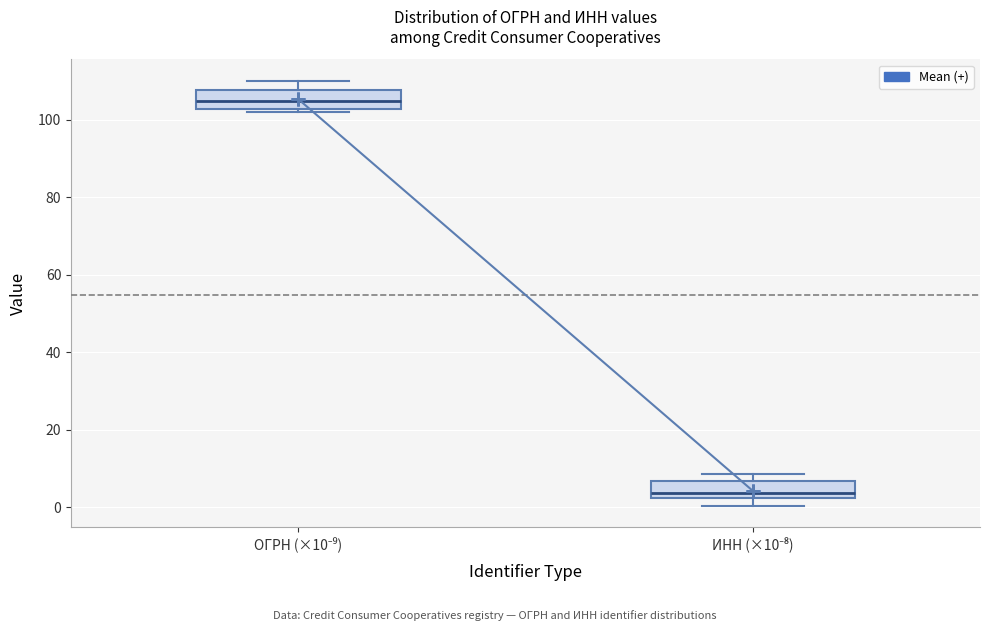

Where is the lower edge of the box for ИНН (×10⁻⁸) on the y-axis? The values are not printed on the chart, so give them approximately, as read against the axis.

2